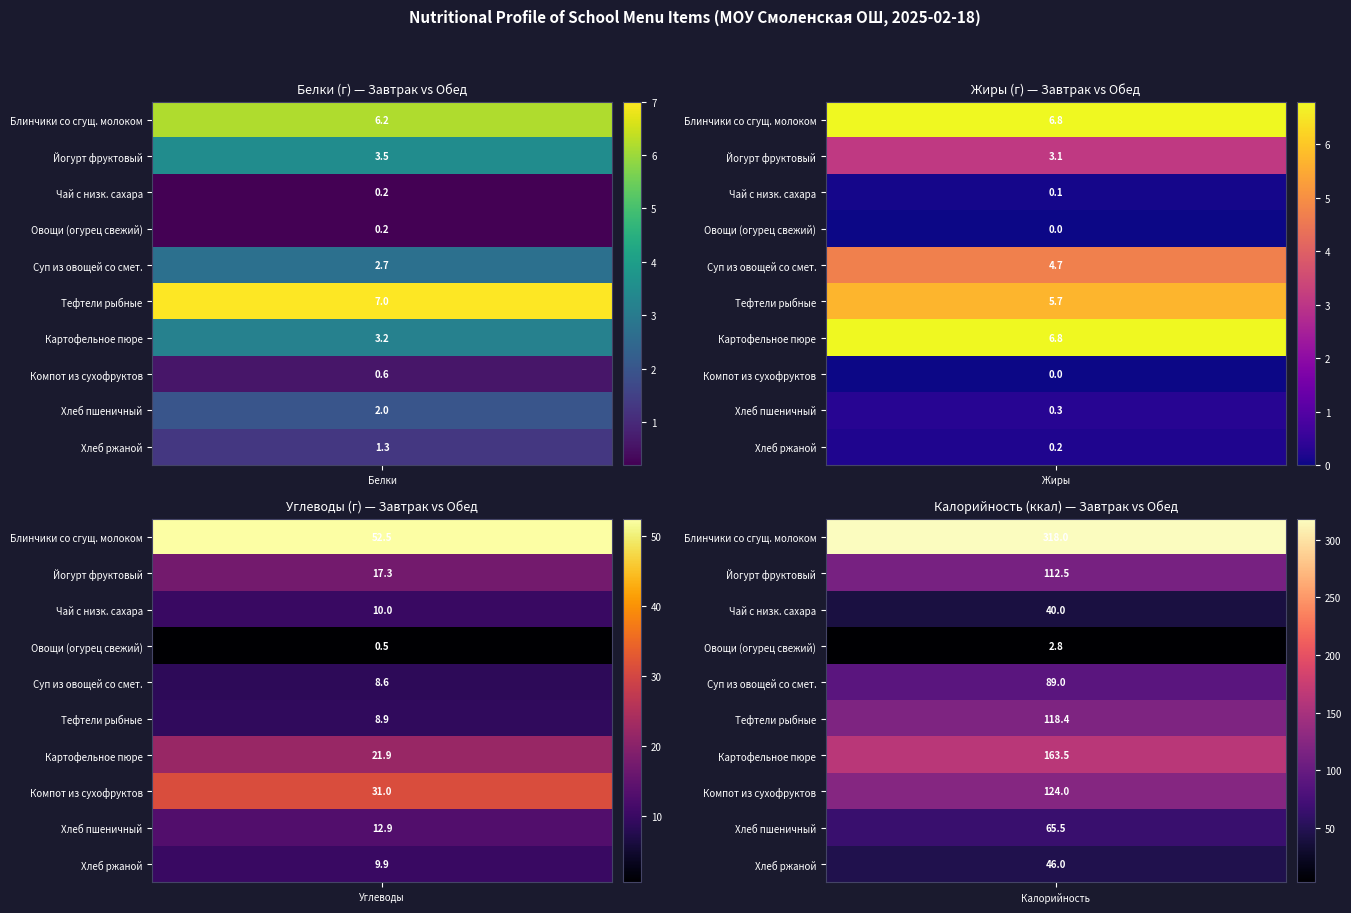

At which label is Чай с низким содержанием сахара closest to 20?

2